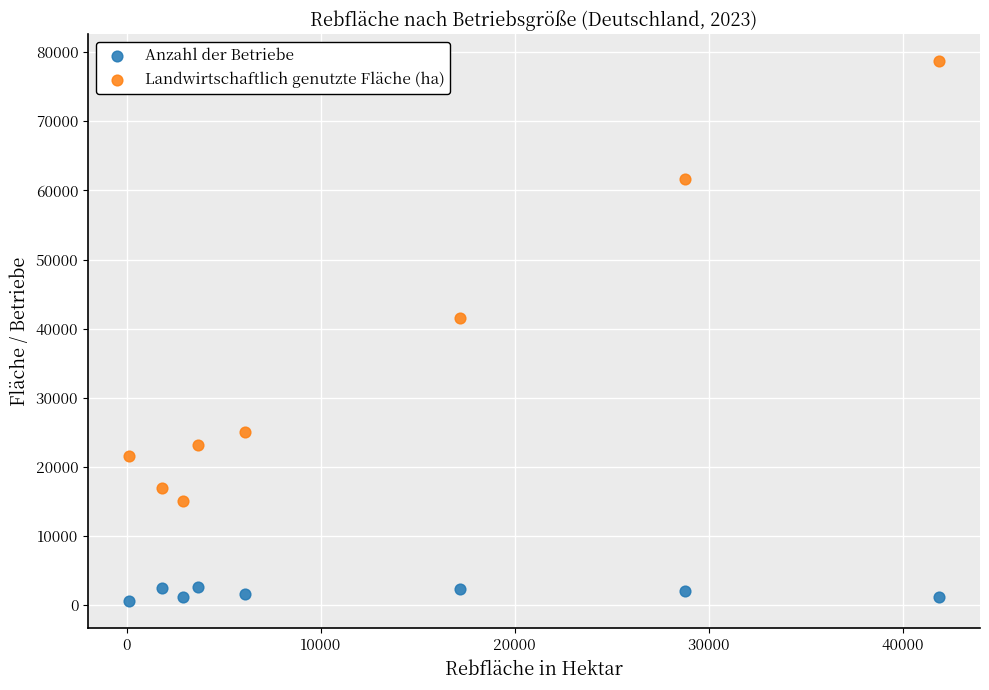

Which series contains the highest Y value?

Landwirtschaftlich genutzte Fläche (ha)